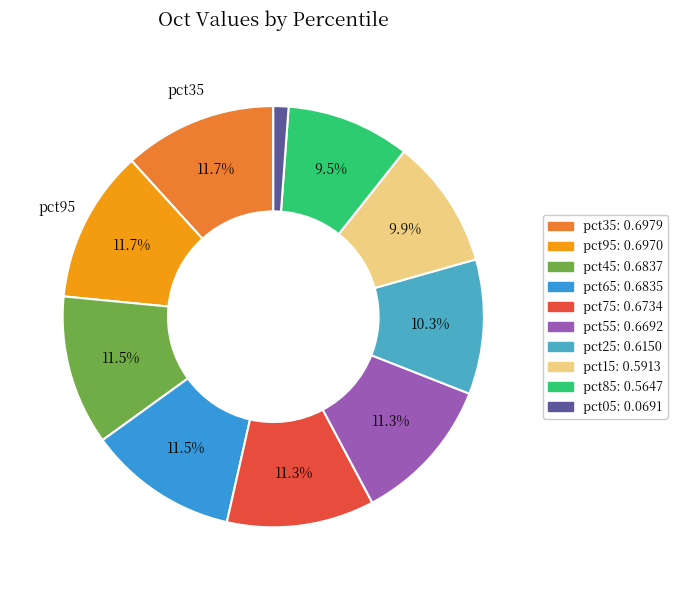

Is there a majority slice in this chart?

No